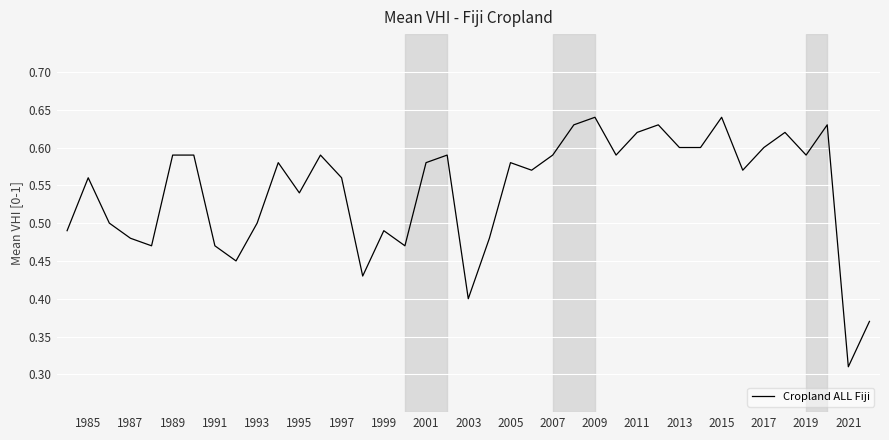

The value at 2015 is 0.4. True or false?

False